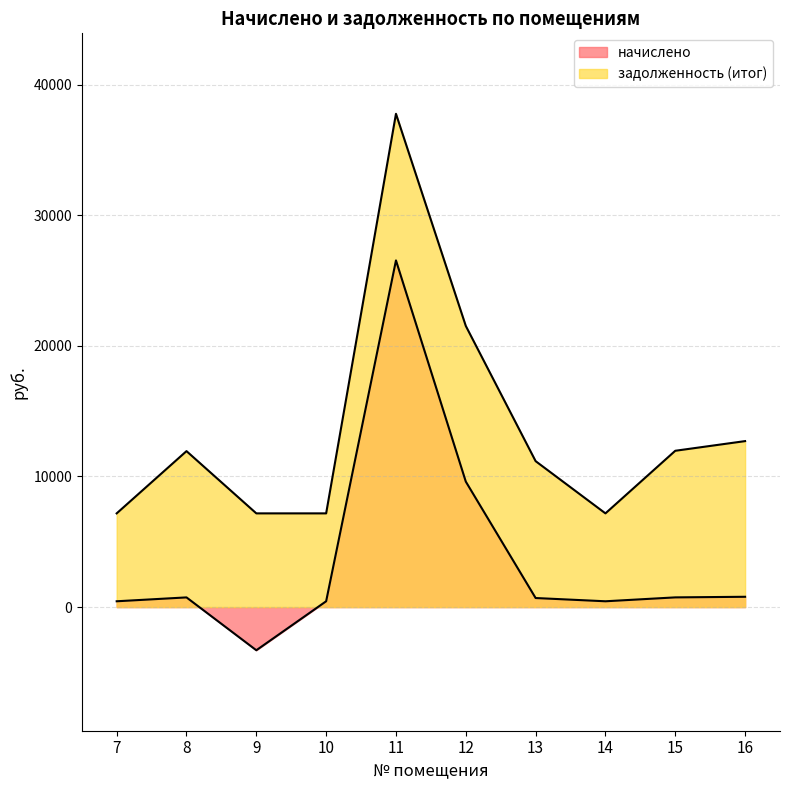

How many data points in задолженность (итог) are above 11938?

5